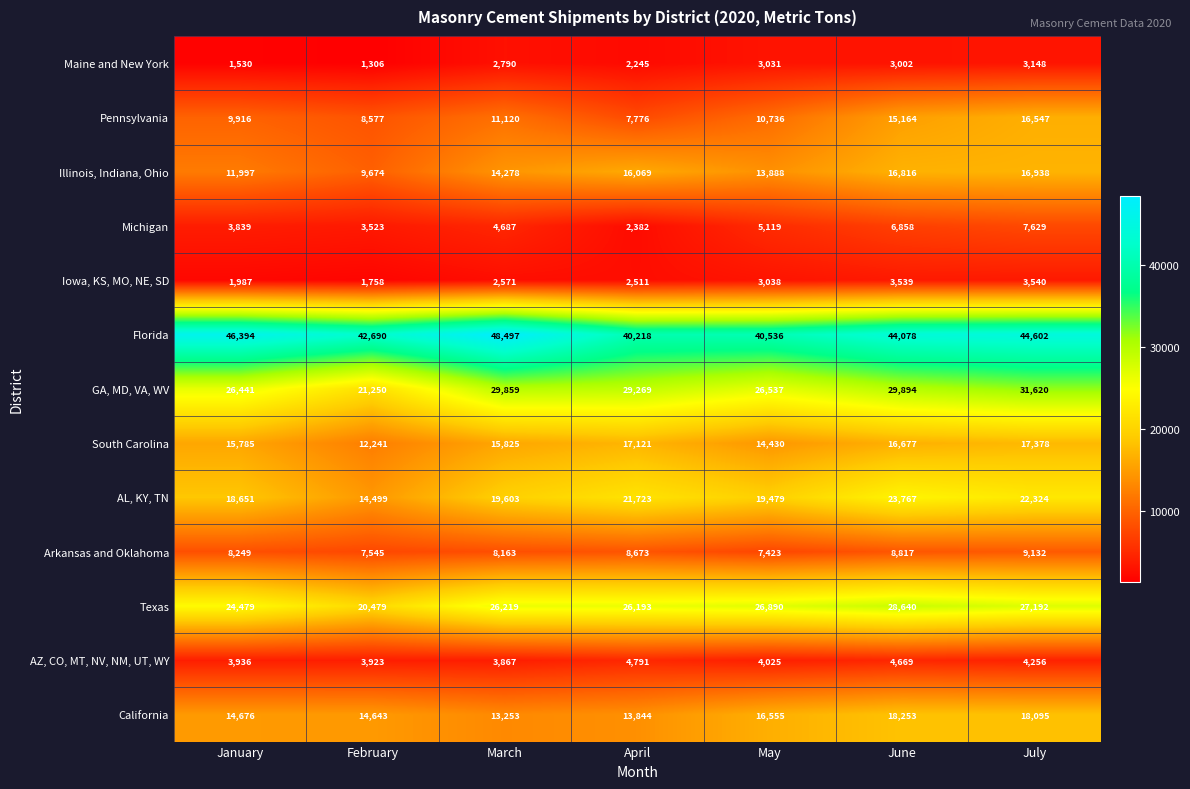

What is the spread (max minus min) of values at July?

41454